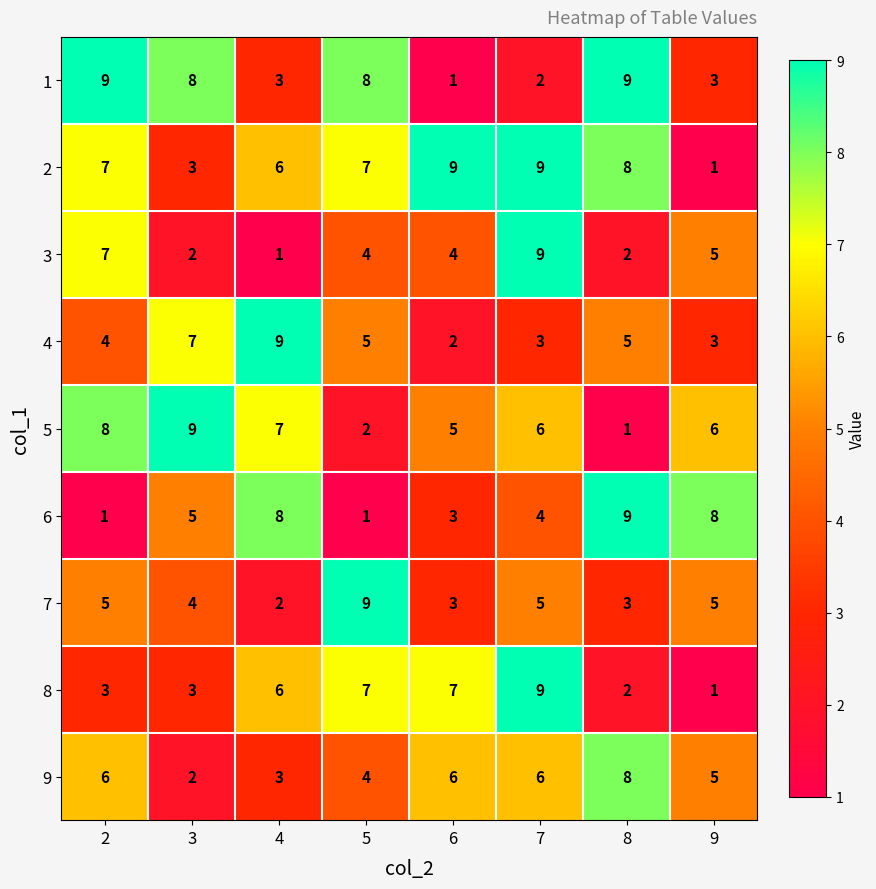

What is the maximum value for 2?

9